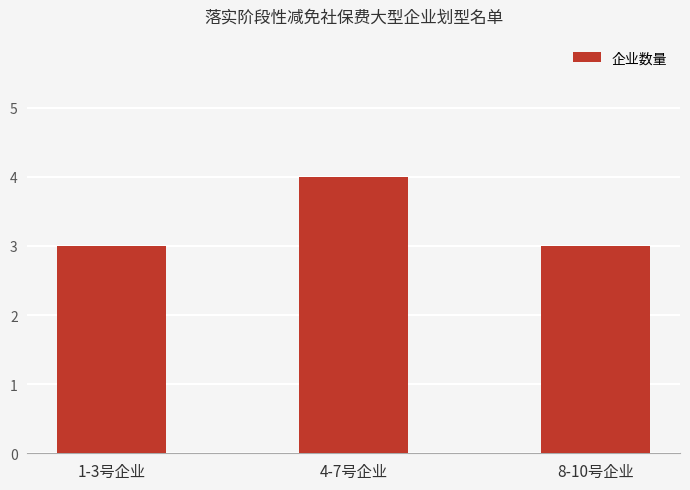

What is the difference between the maximum and second lowest values?

1